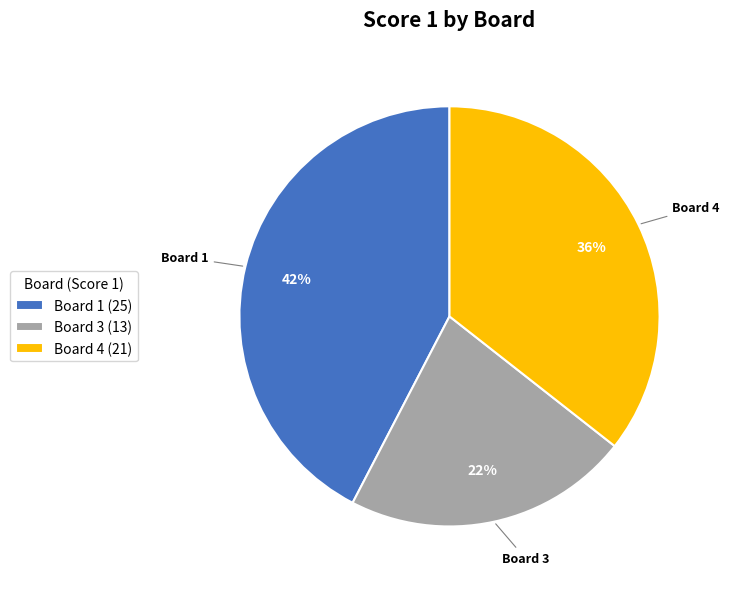

Rank the categories by value from highest to lowest.

Board 1, Board 4, Board 3